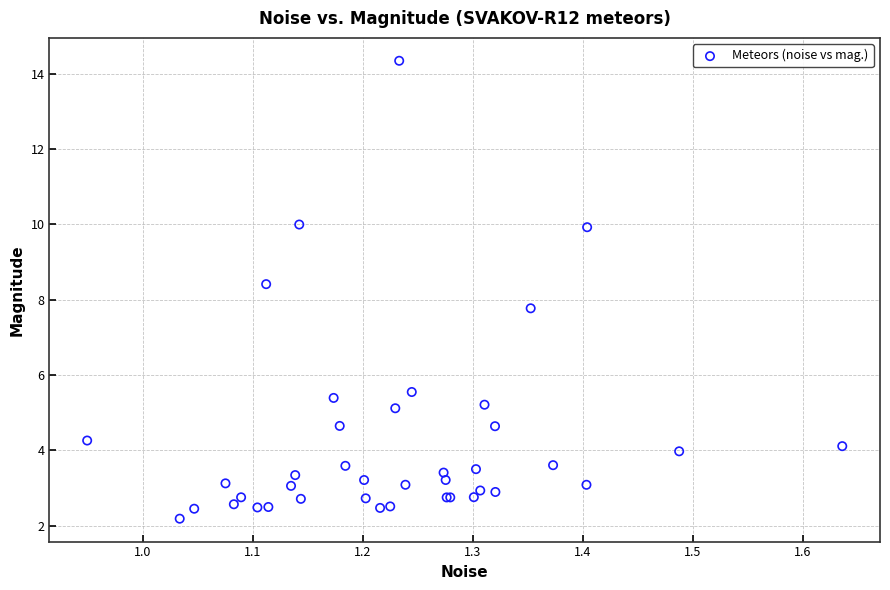

What Y value in the scatter plot is closest to 8?

7.8